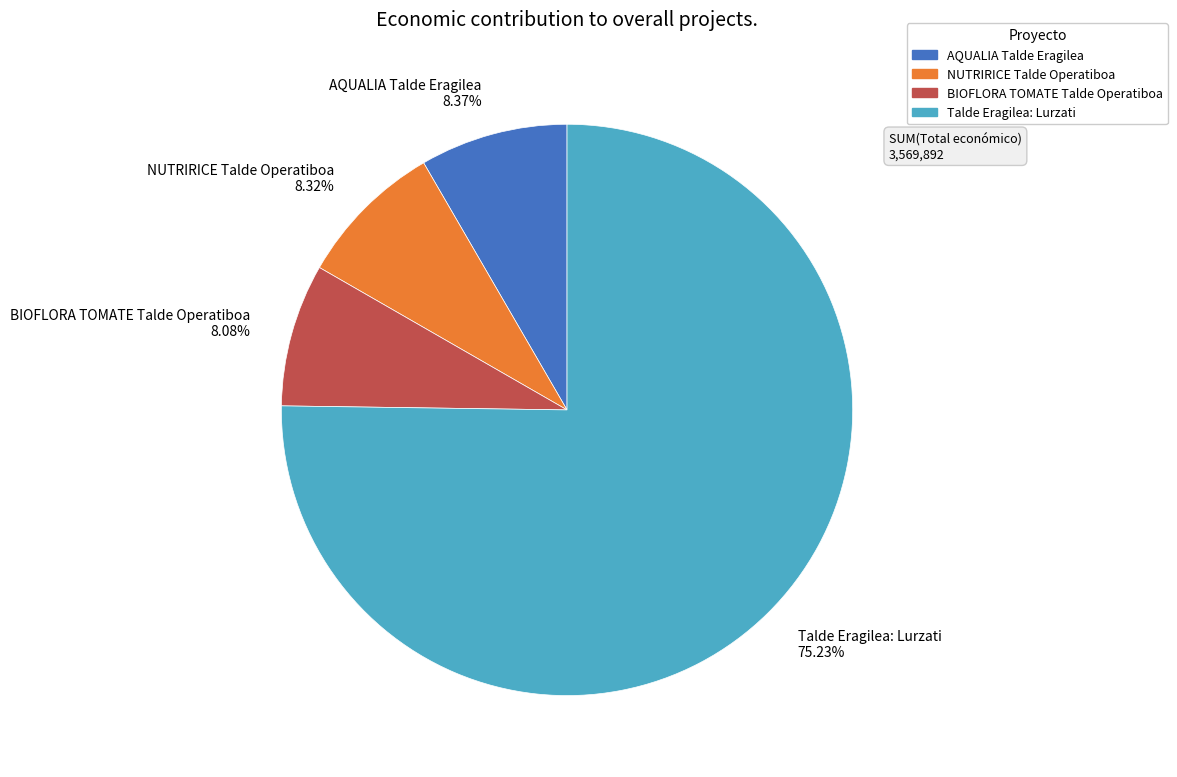

Which has a higher value, Talde Eragilea: Lurzati or AQUALIA Talde Eragilea?

Talde Eragilea: Lurzati